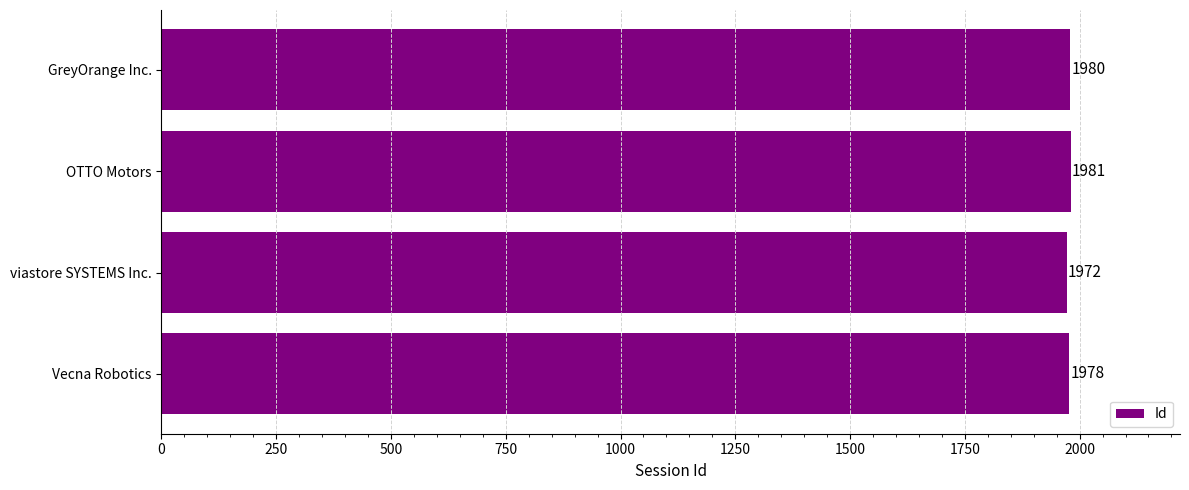

Between OTTO Motors and Vecna Robotics, which is larger?

OTTO Motors